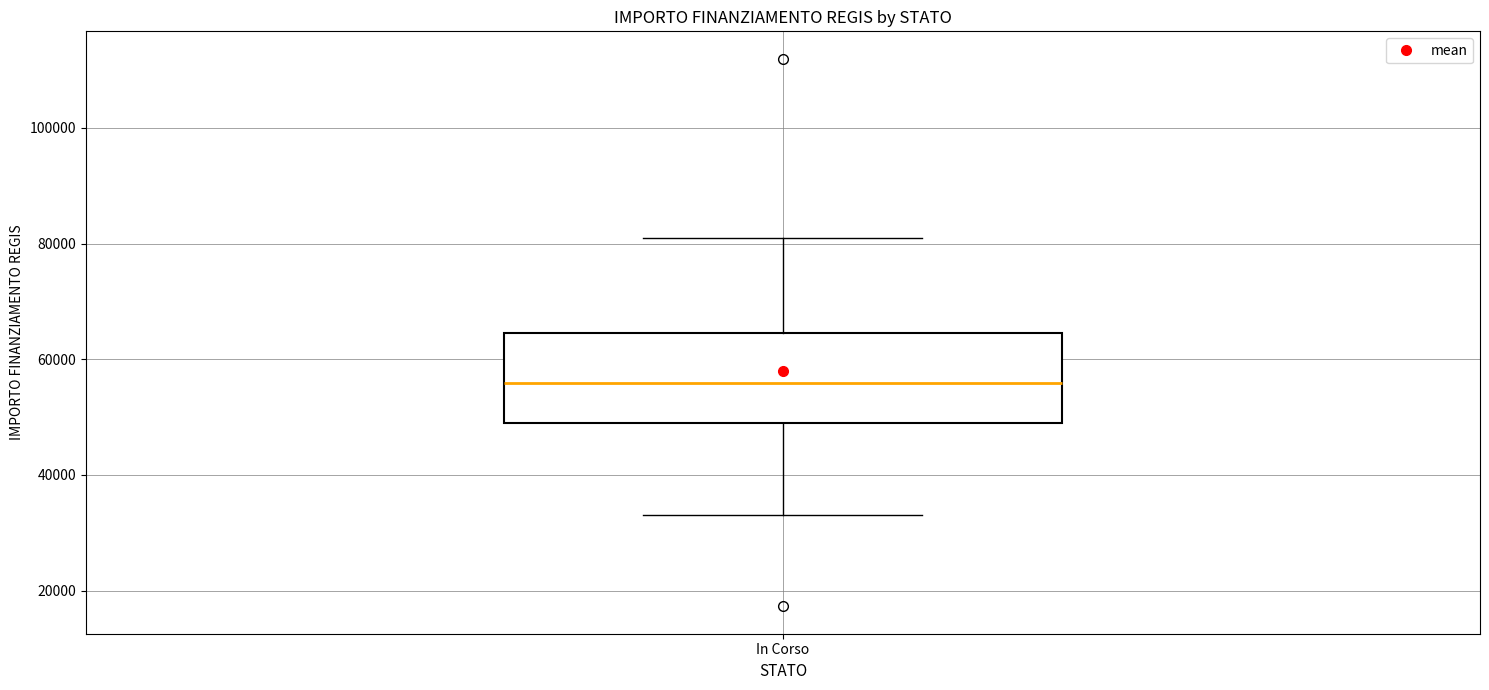

Transcribe this box plot: give where the median line is, the range the box spans, and where the two whiskers end, as read against the y-axis. The values are not printed on the chart, so give them approximately, as read against the axis.

median 56000, box 50000 to 64000, whiskers 32000 to 80000